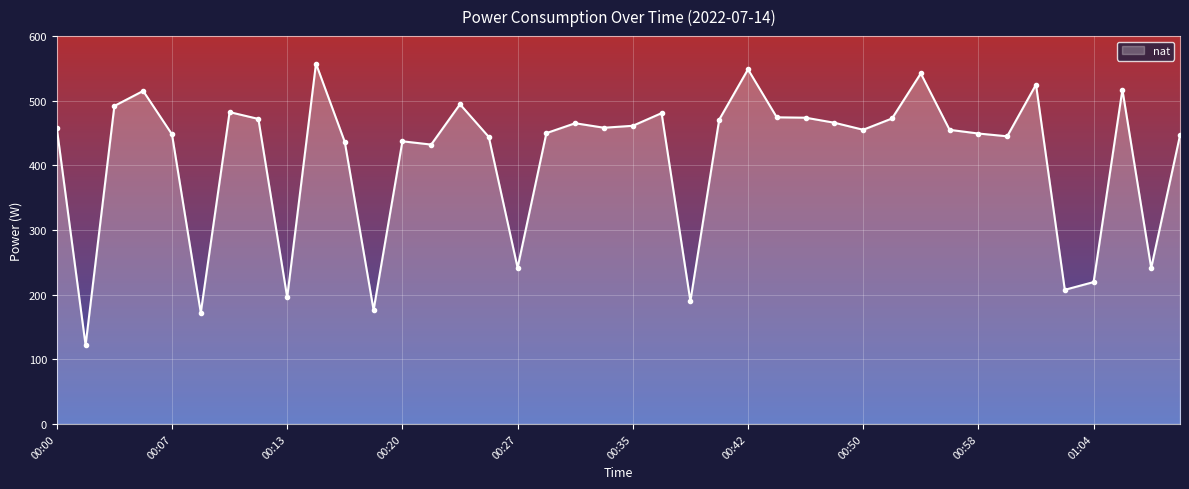

What is the sum of all values?

16491.7